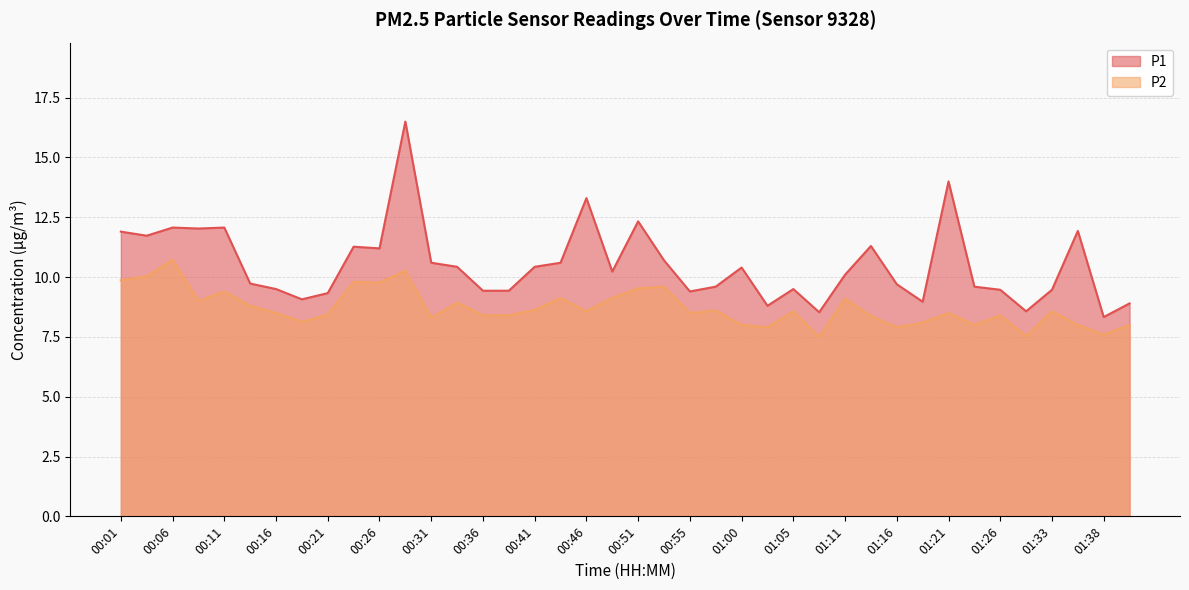

True or false: P2 and P1 intersect in this chart.

False